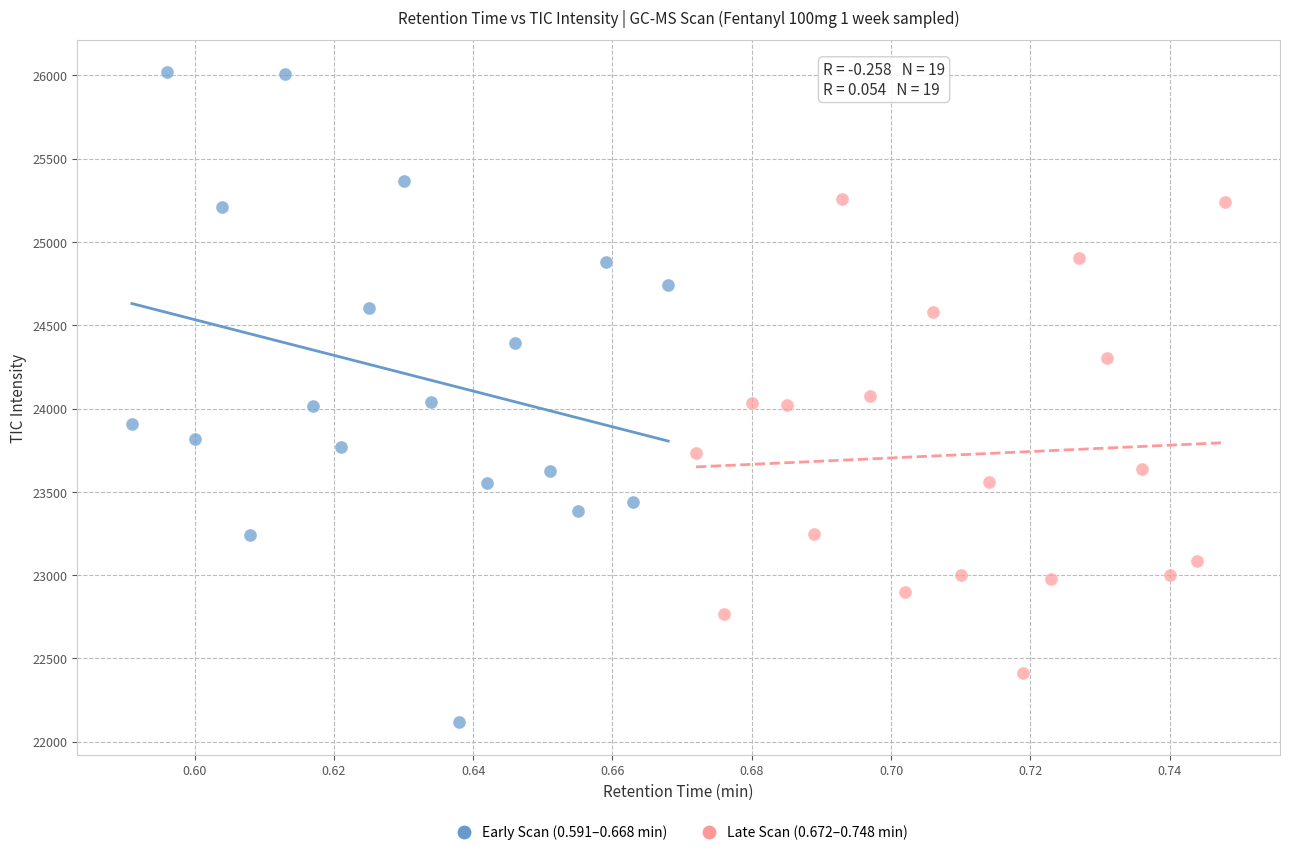

Which series has the widest spread of Y values?

Early Scan (0.591–0.668 min)